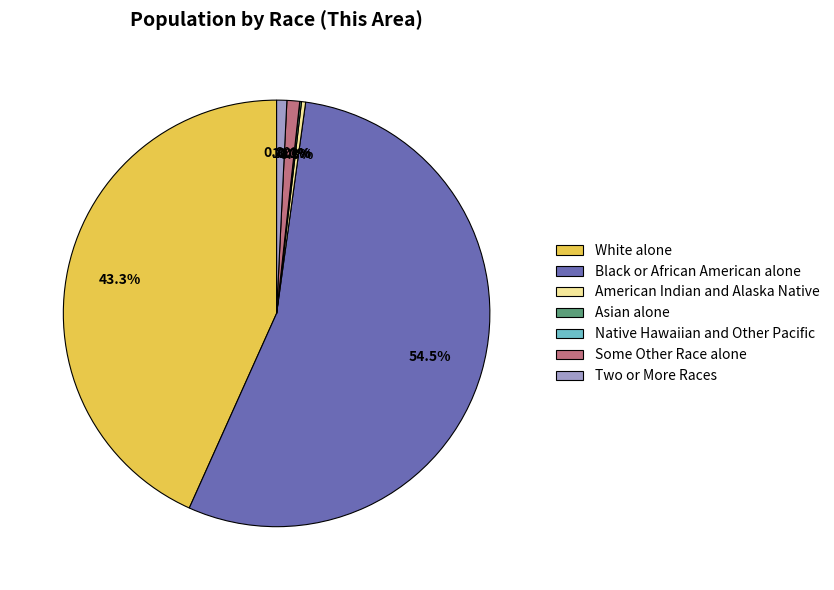

Does Native Hawaiian and Other Pacific represent more than half of the total?

No